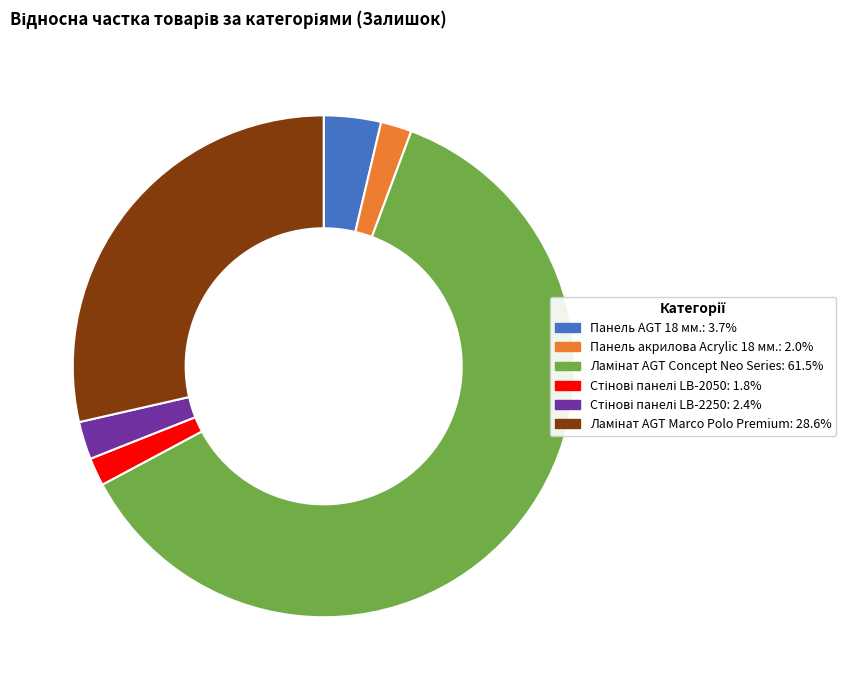

Which has a higher value, Панель акрилова Acrylic 18 мм. or Панель AGT 18 мм.?

Панель AGT 18 мм.